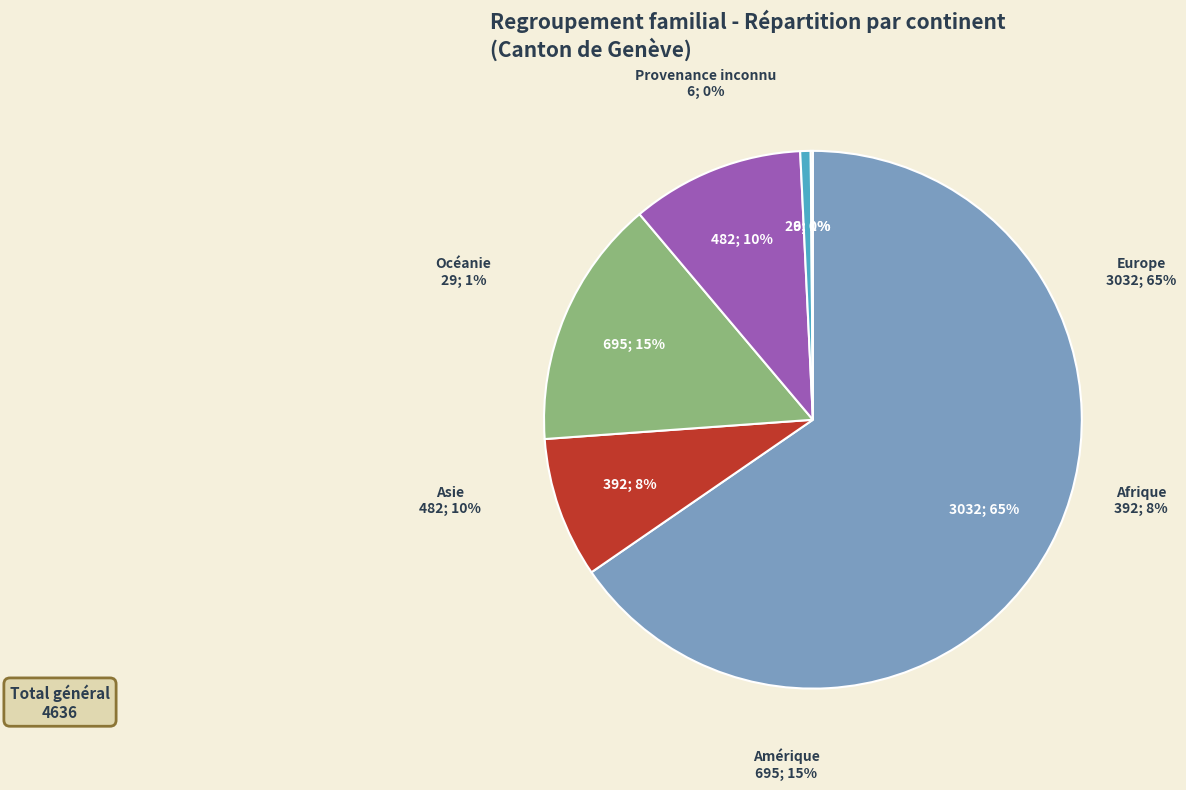

How many slices are in this pie chart?

6